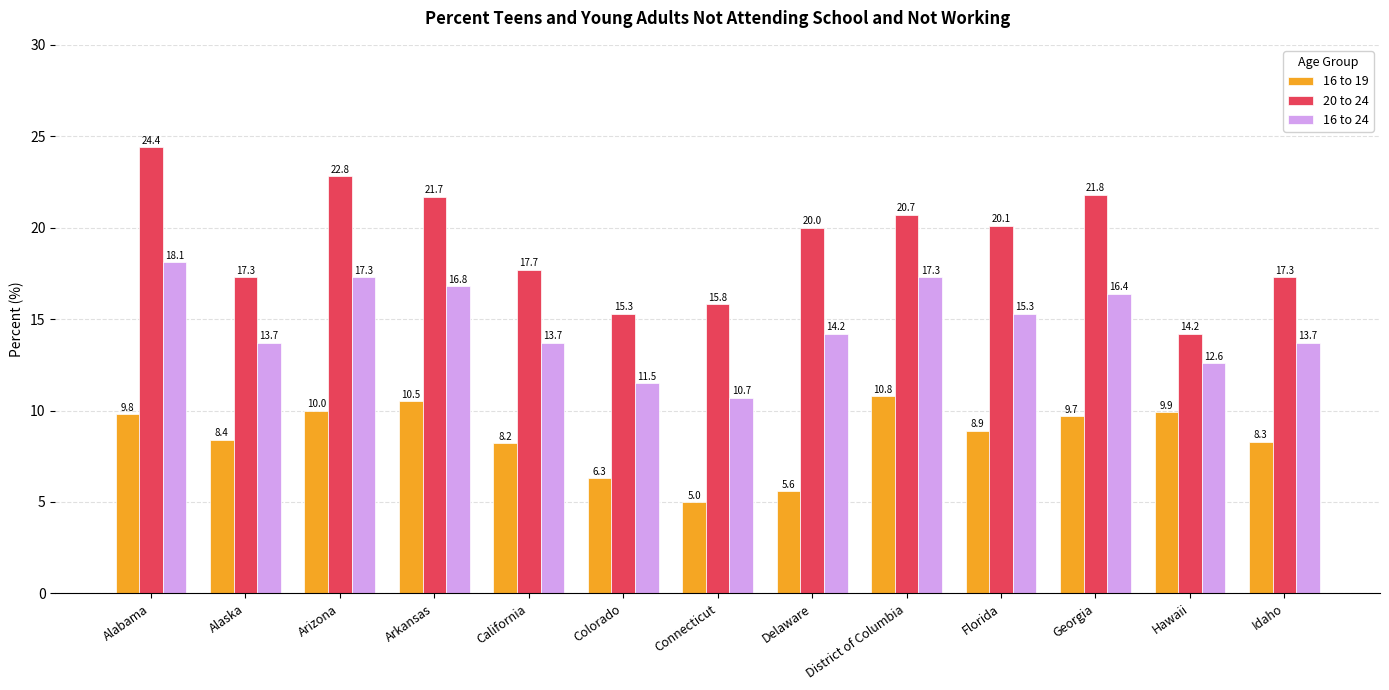

List the labels in order of 16 to 19 value, largest first.

District of Columbia, Arkansas, Arizona, Hawaii, Alabama, Georgia, Florida, Alaska, Idaho, California, Colorado, Delaware, Connecticut